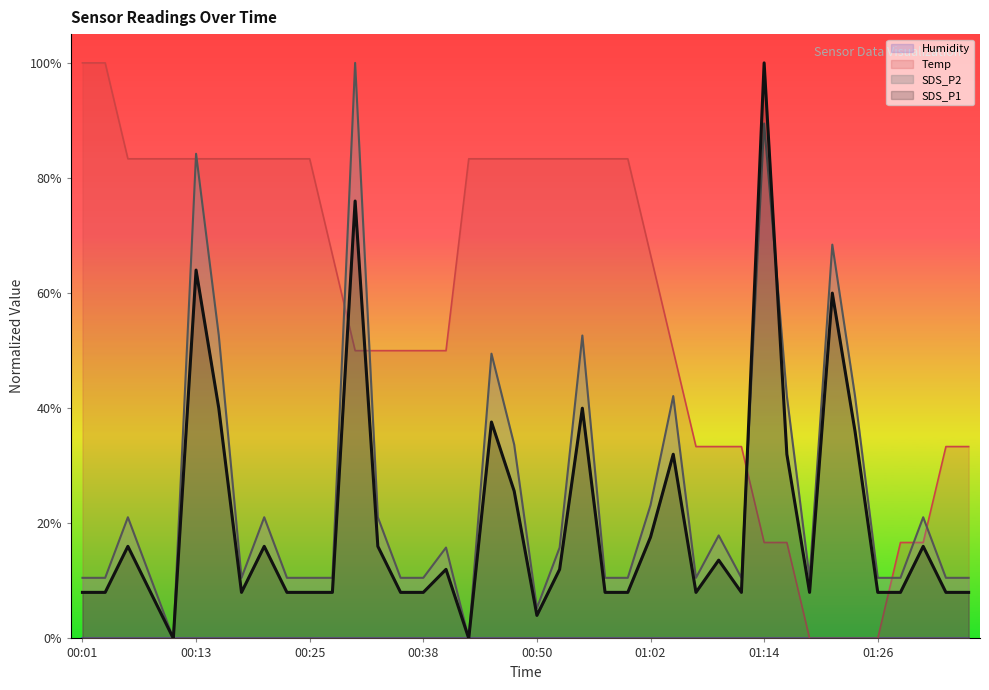

True or false: Temp has more than 1 points higher than both neighbors.

False